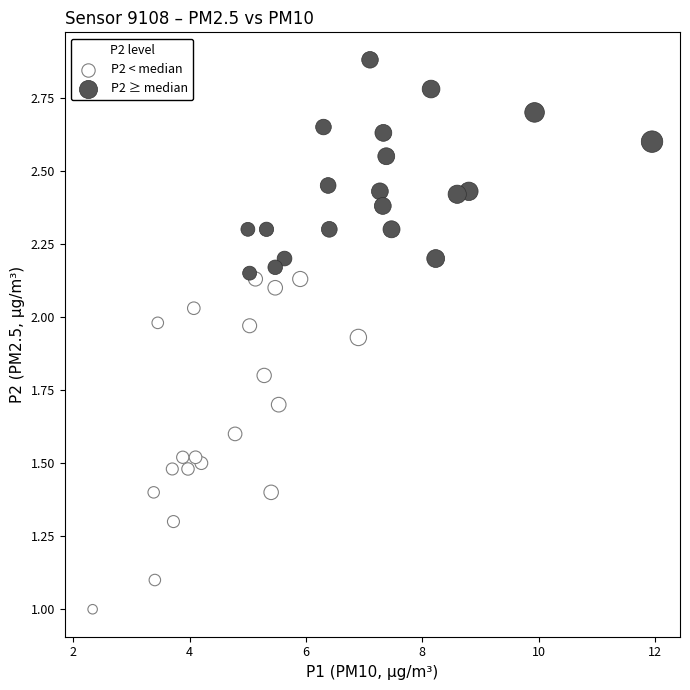

Which series contains the lowest Y value?

P2 < median